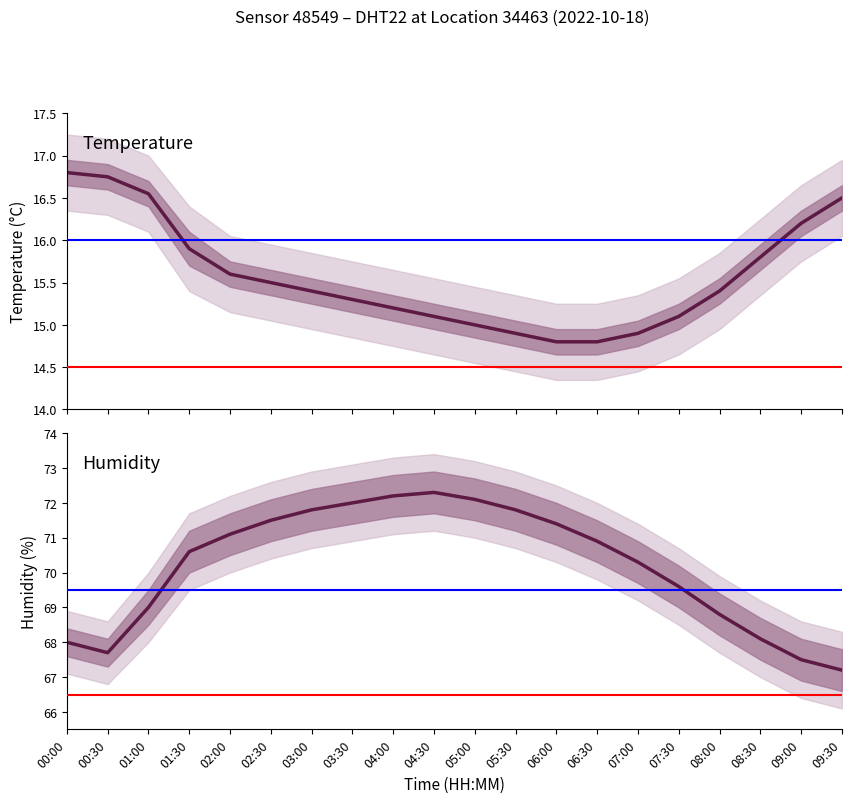

What is the approximate value of humidity at 00:30?

67.7